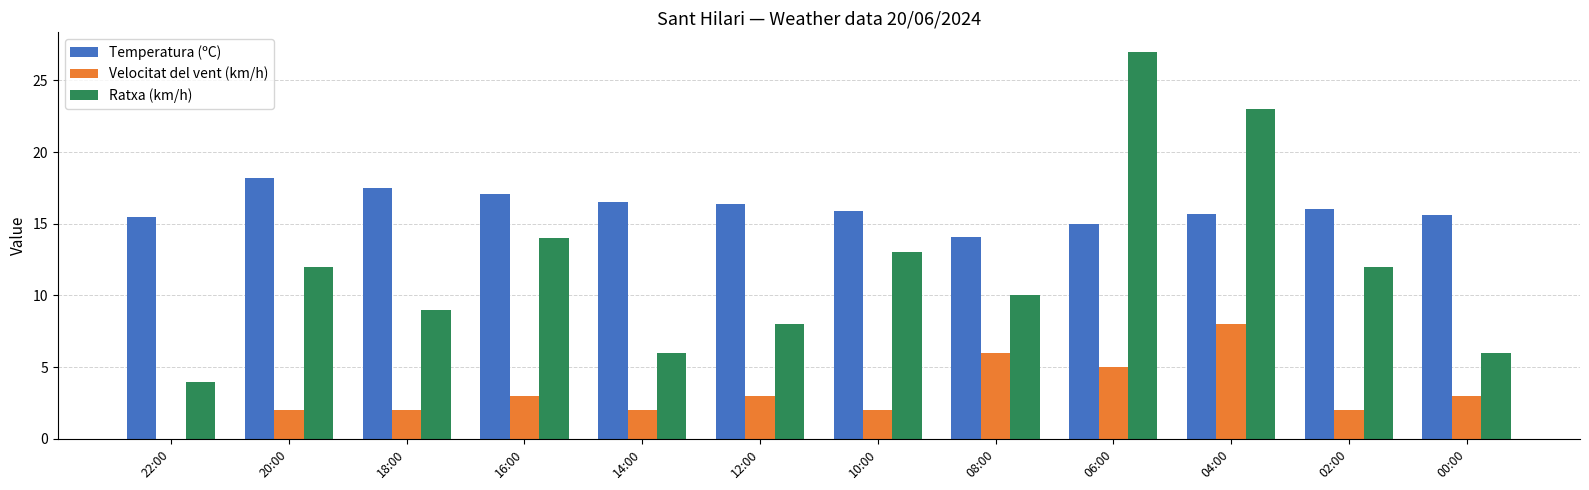

How many series are shown in this chart?

3